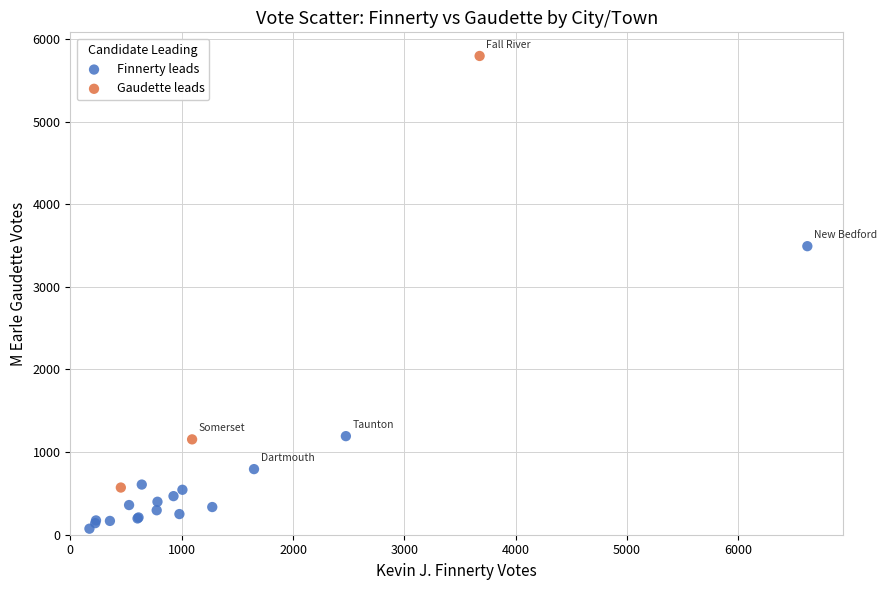

What are all the series names shown in the legend?

Finnerty leads, Gaudette leads